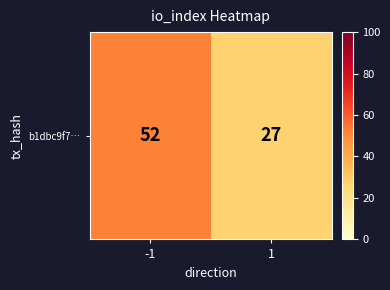

What is the sum of the values at 1 and -1?

79